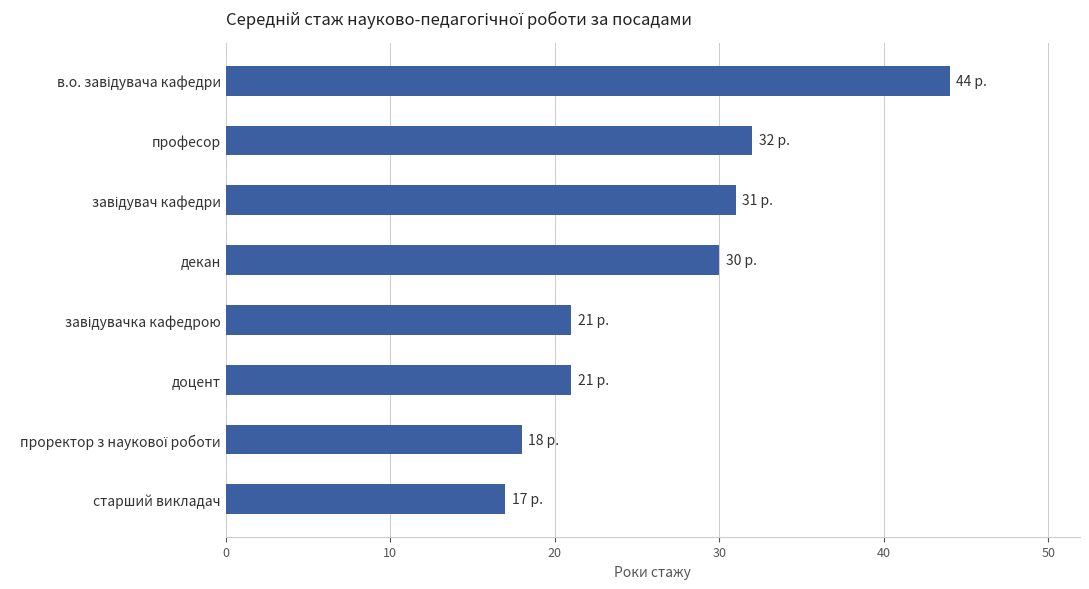

Is it true that the value at професор is 32?

True